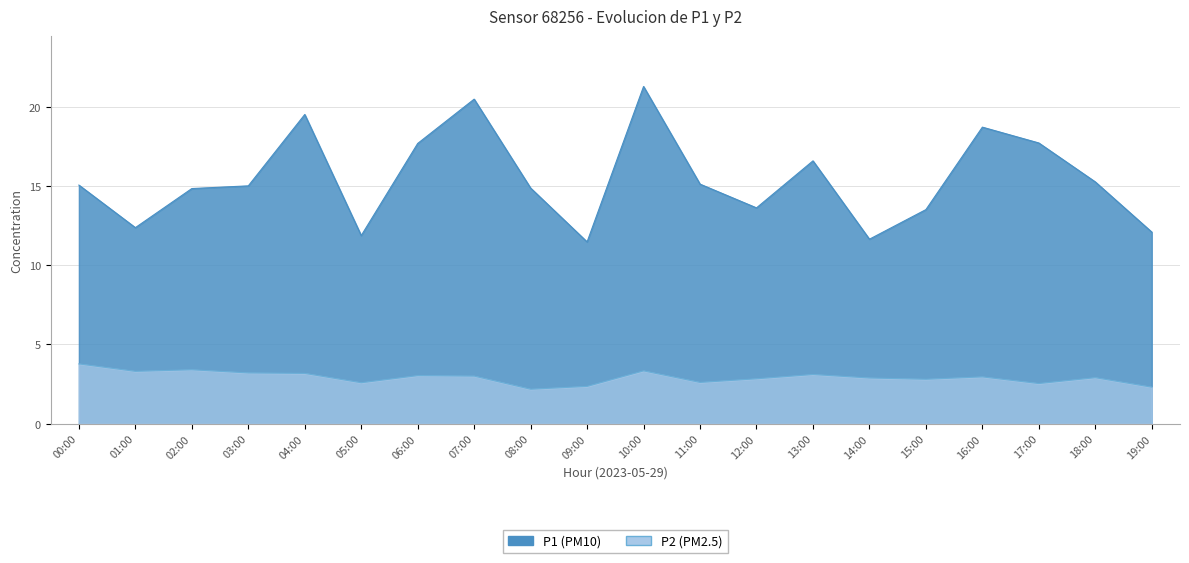

Which category has the highest value in the P1 series?

10:00